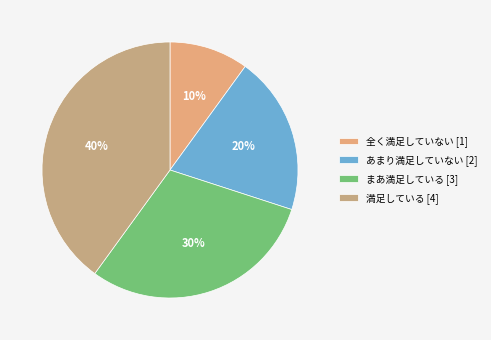

Is 満足している the majority of the pie?

No